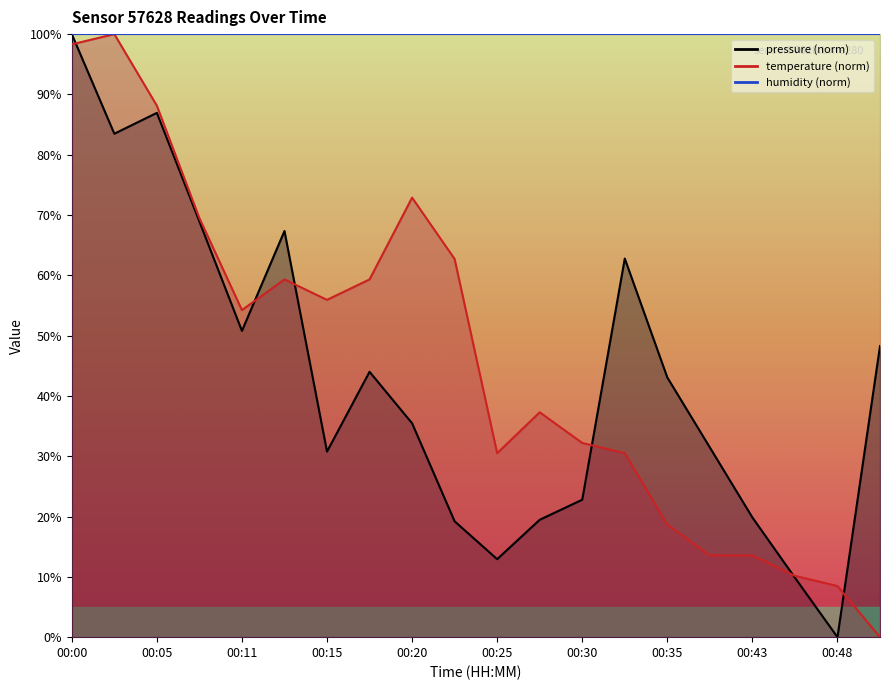

What is the difference between the maximum and minimum values in the pressure series?

100.0